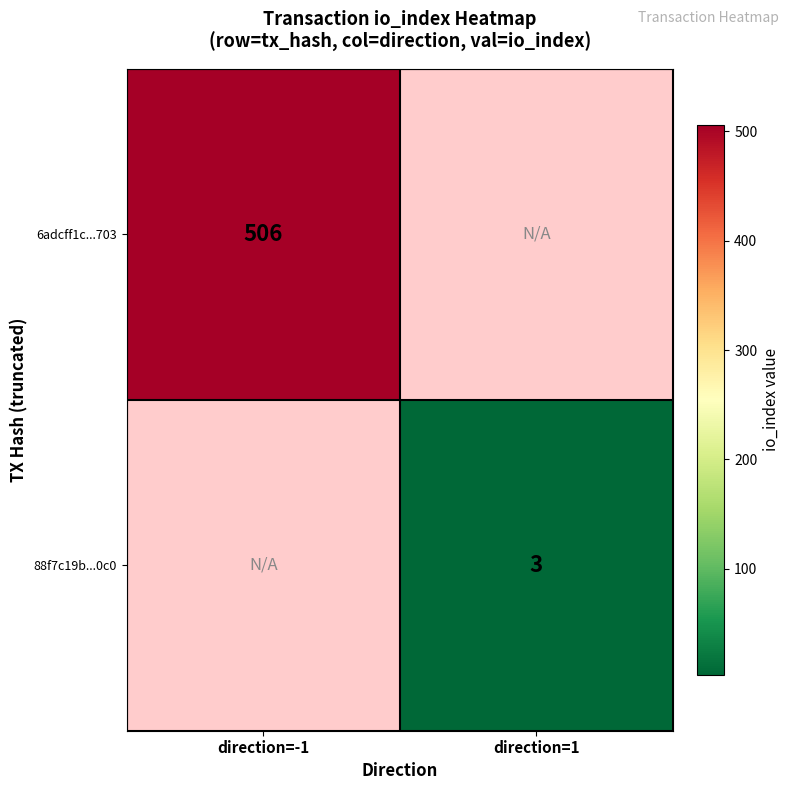

True or false: 88f7c19b...0c0 has a value of 3 at direction=1.

True